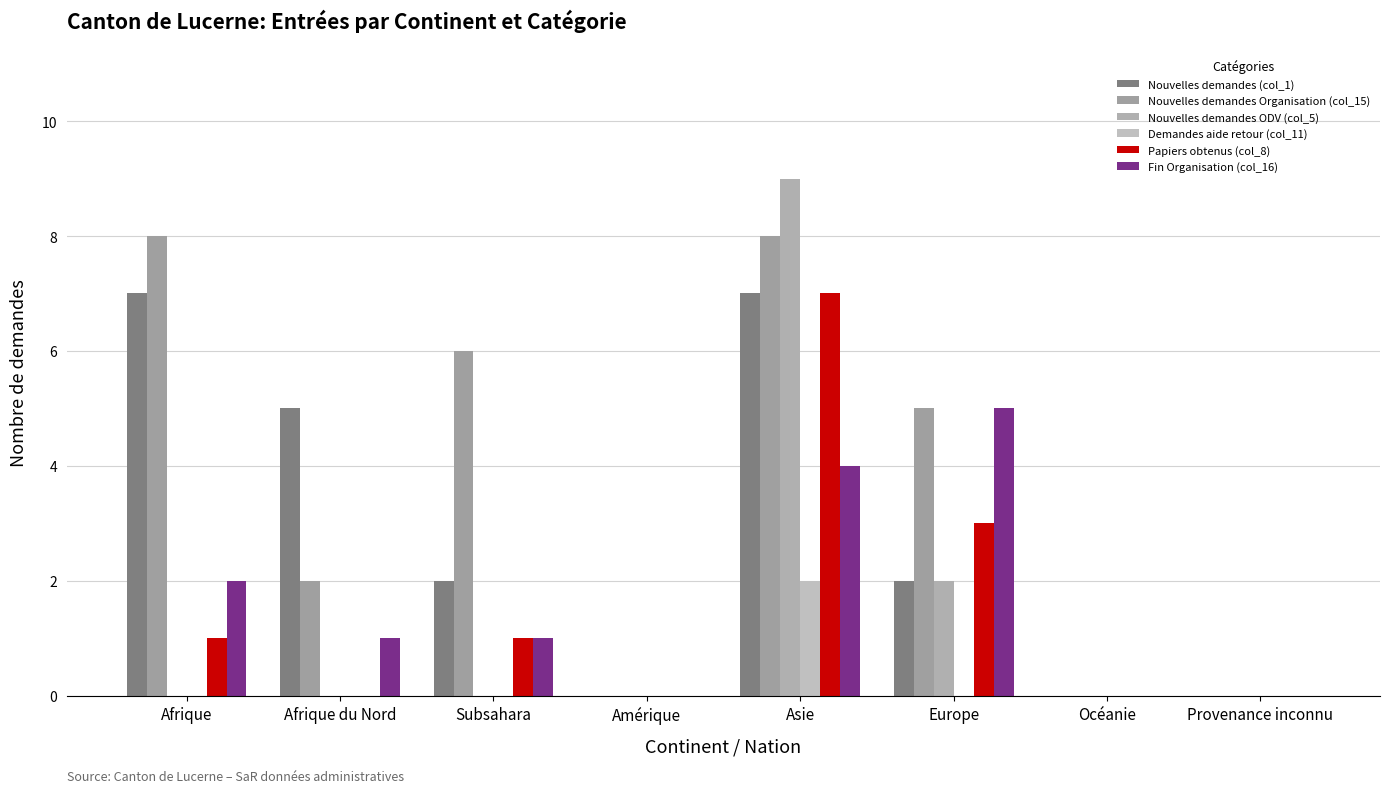

What is the greatest value displayed?

9